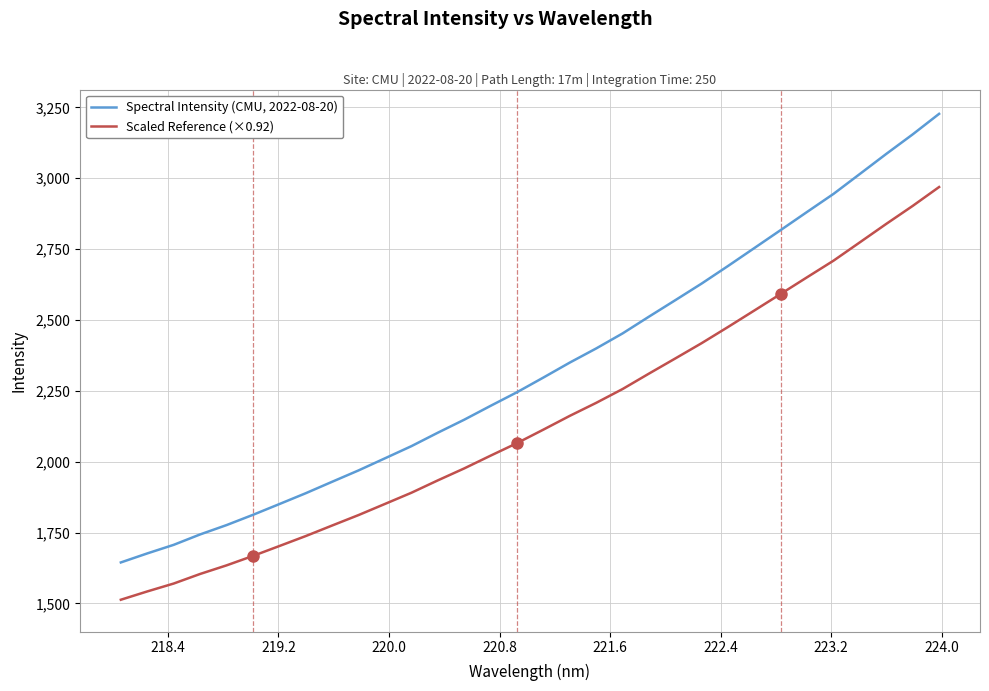

What is the maximum value for Spectral Intensity (CMU, 2022-08-20)?

3226.9